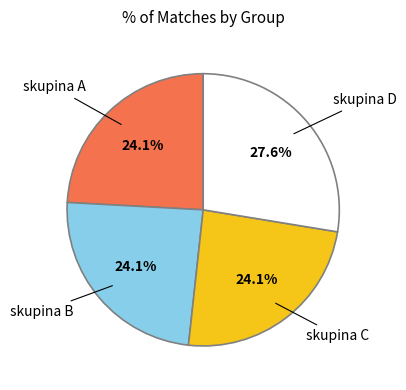

To the nearest percent, what is the average slice percentage?

25%